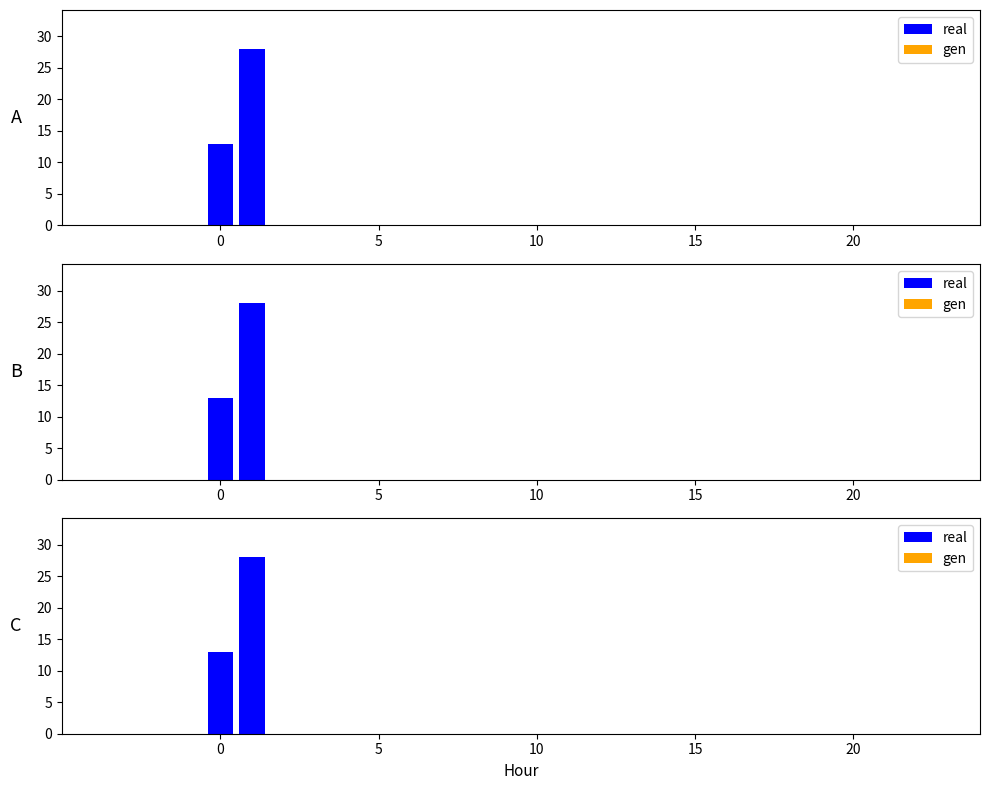

How many values in the real series exceed 0?

2